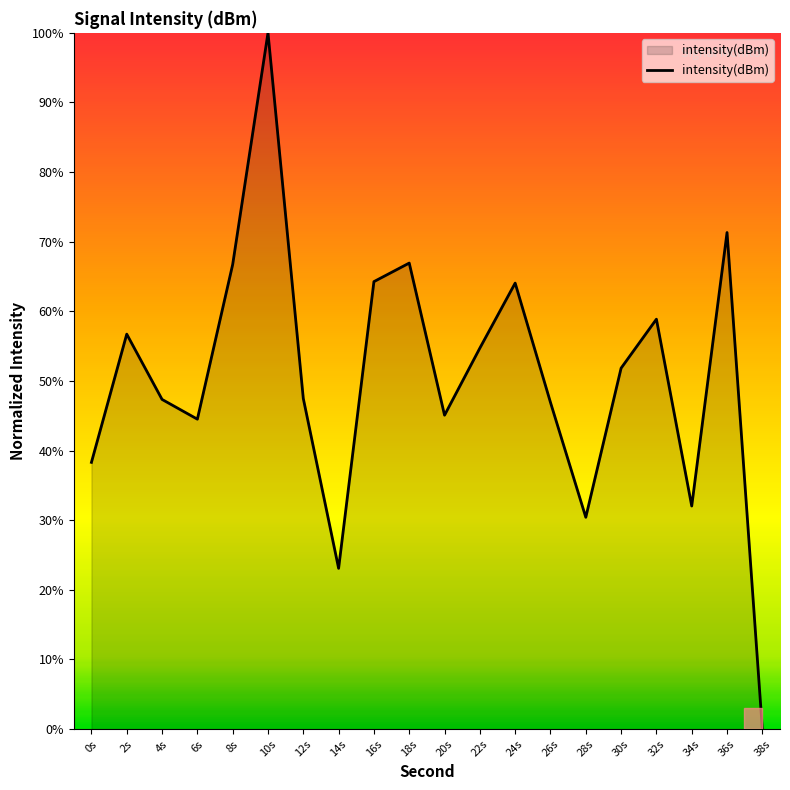

What is the change in value from 30s to 32s?

+7.0